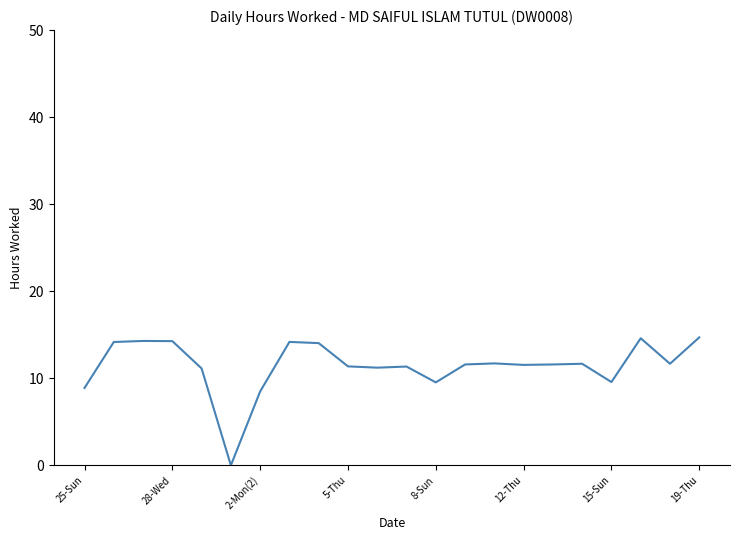

What is the difference between the maximum and minimum values?

14.7